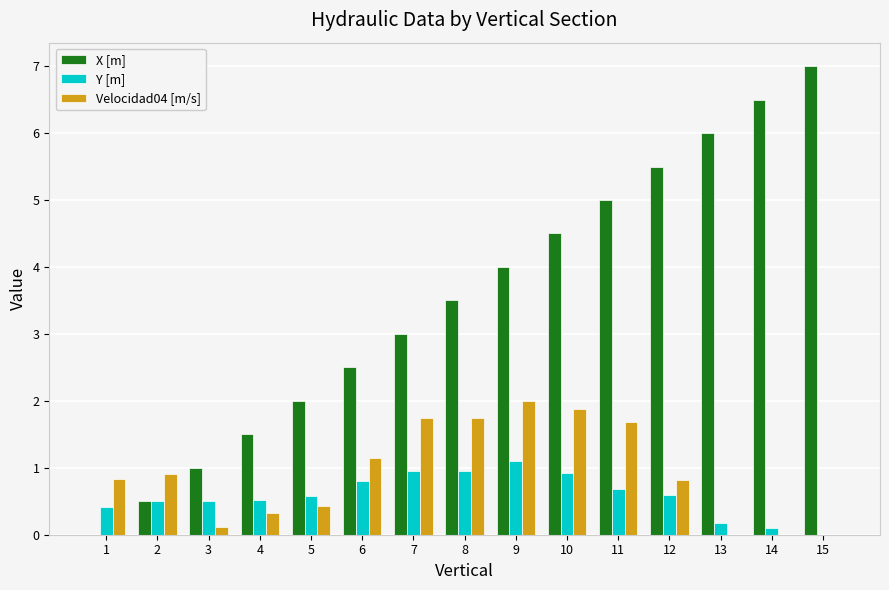

Which series has the largest range (max minus min)?

X [m]